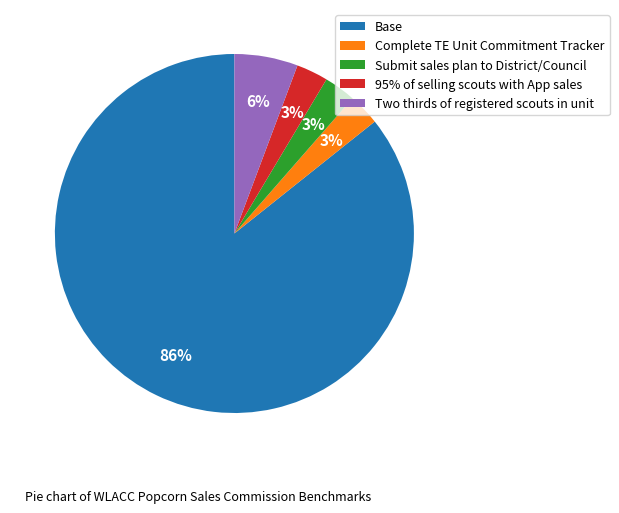

The Two thirds of registered scouts in unit slice represents 6% of the pie. True or false?

True